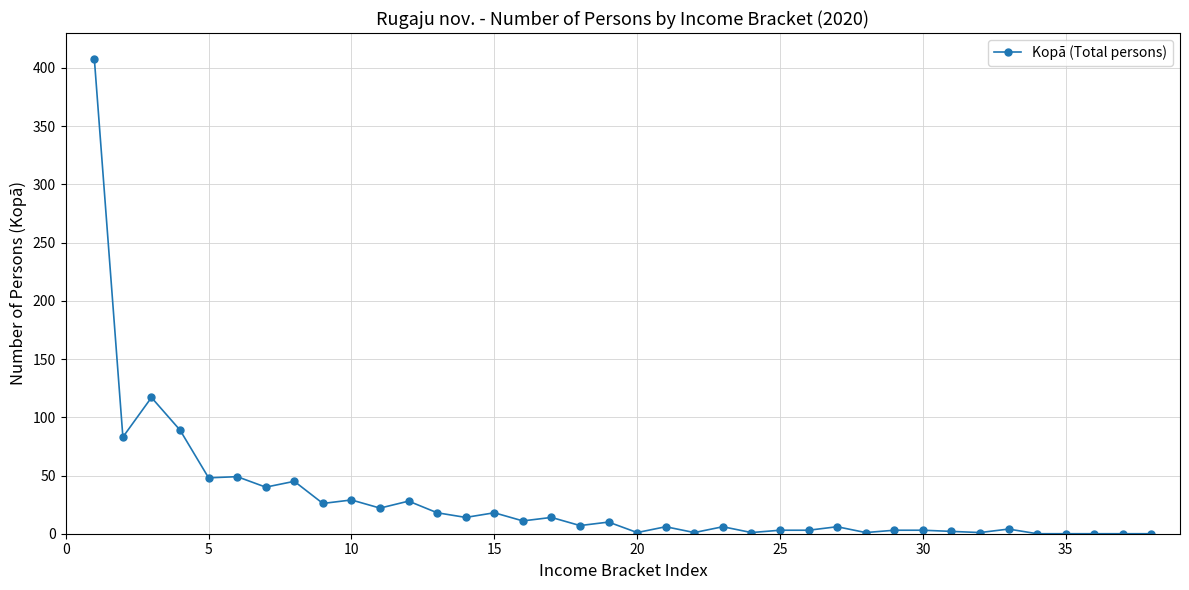

What is the difference between the maximum and minimum values?

408